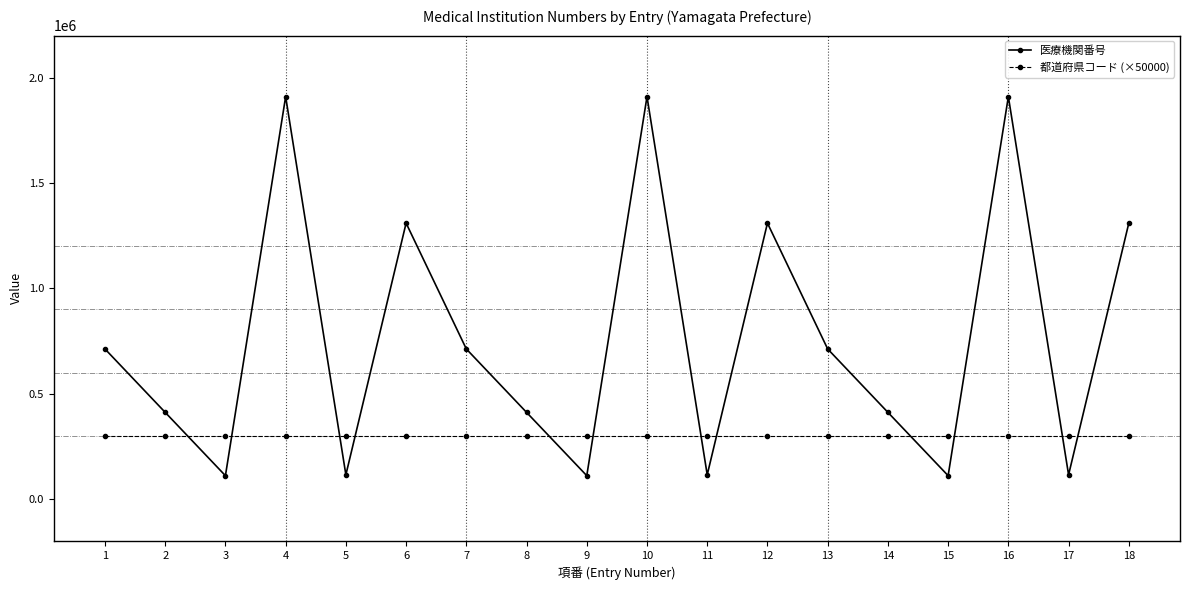

At 7, list the series in order from smallest to largest.

都道府県コード (×50000), 医療機関番号